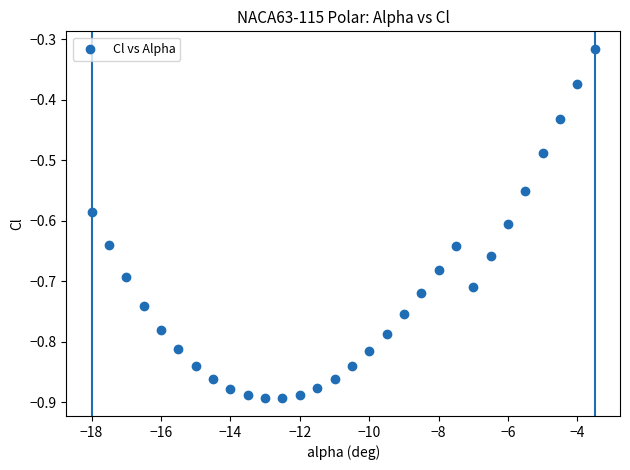

What is the range of X values (max minus min)?

14.5